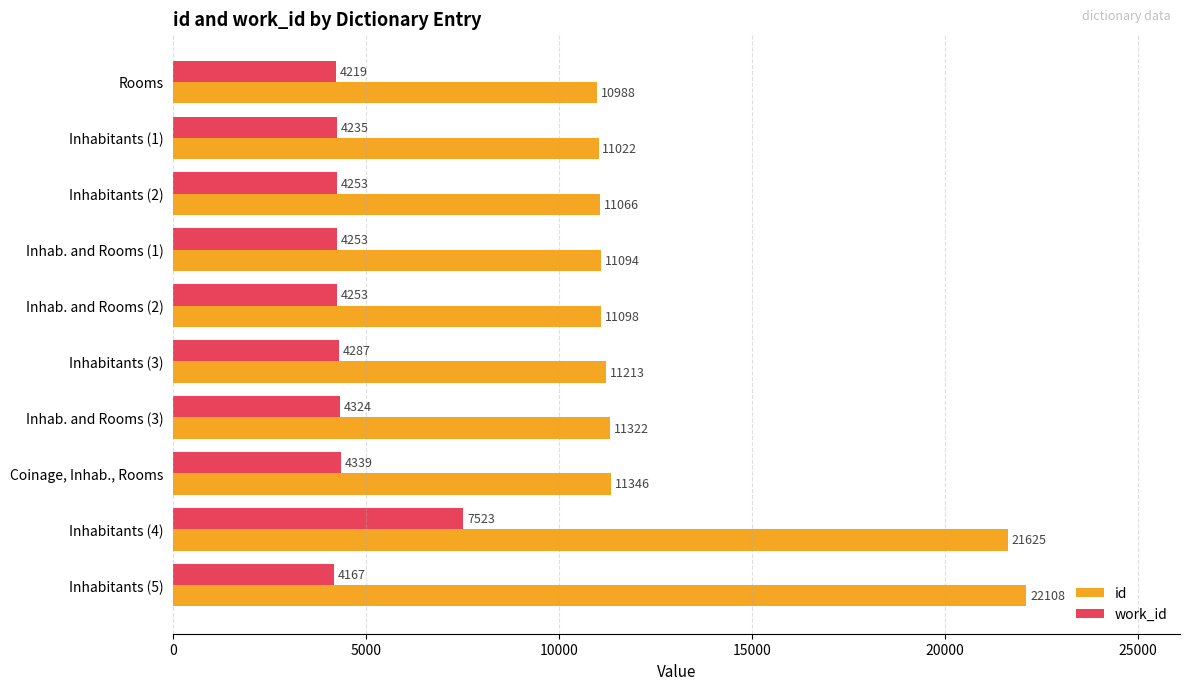

At which label does id reach its peak?

Inhabitants (5)